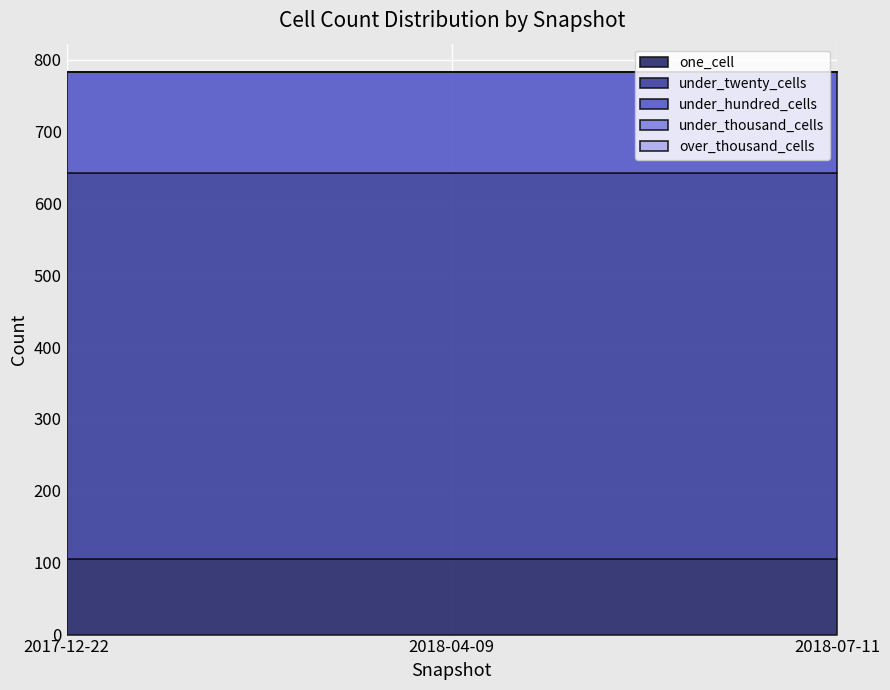

Which series has the largest range (max minus min)?

one_cell